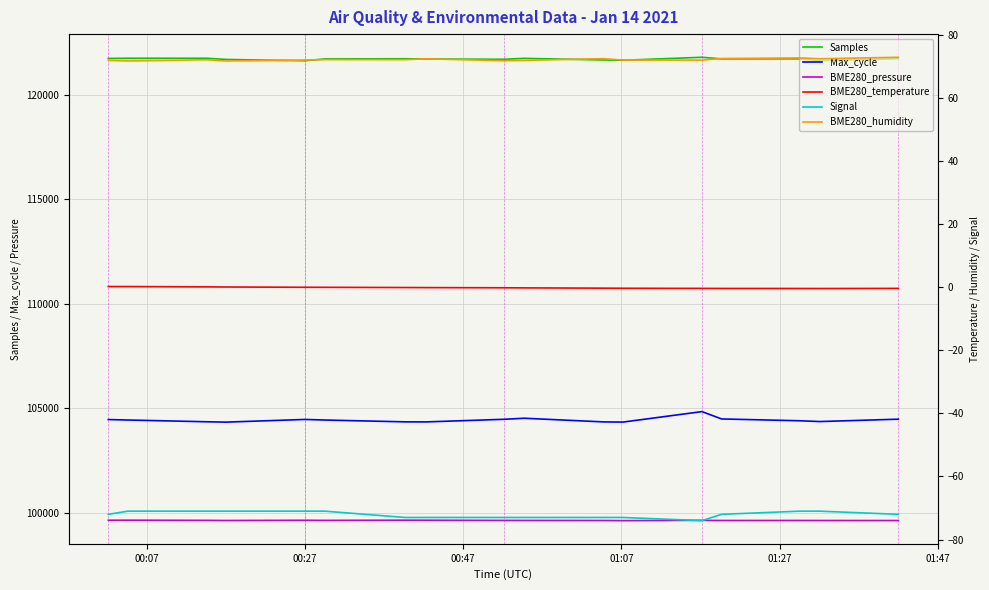

At which label is BME280_temperature closest to 0?

01:07